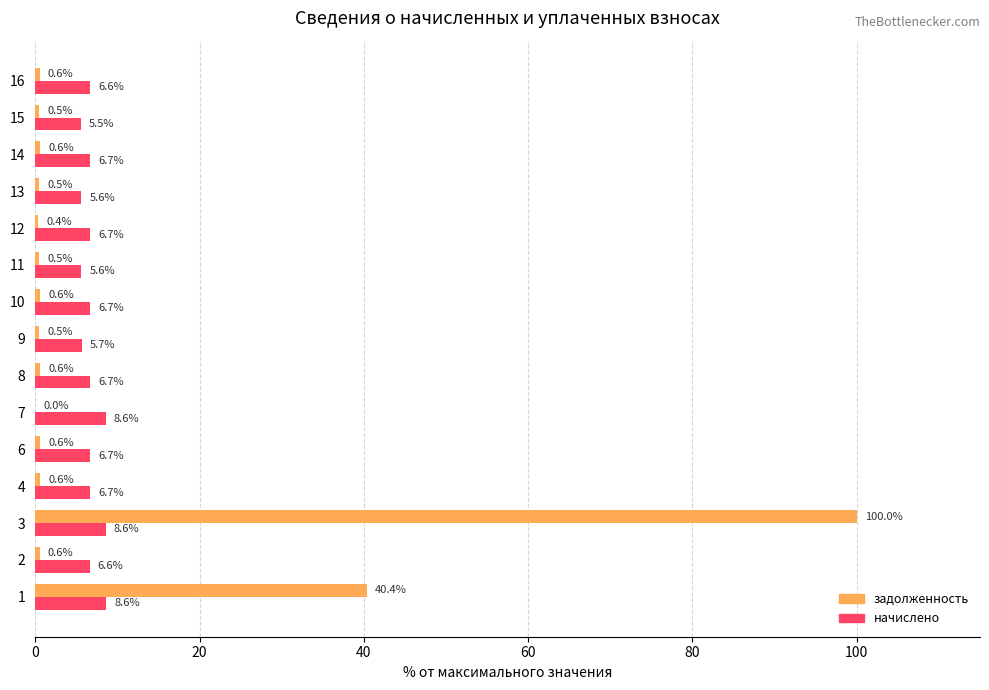

At which label is начислено closest to 7?

6